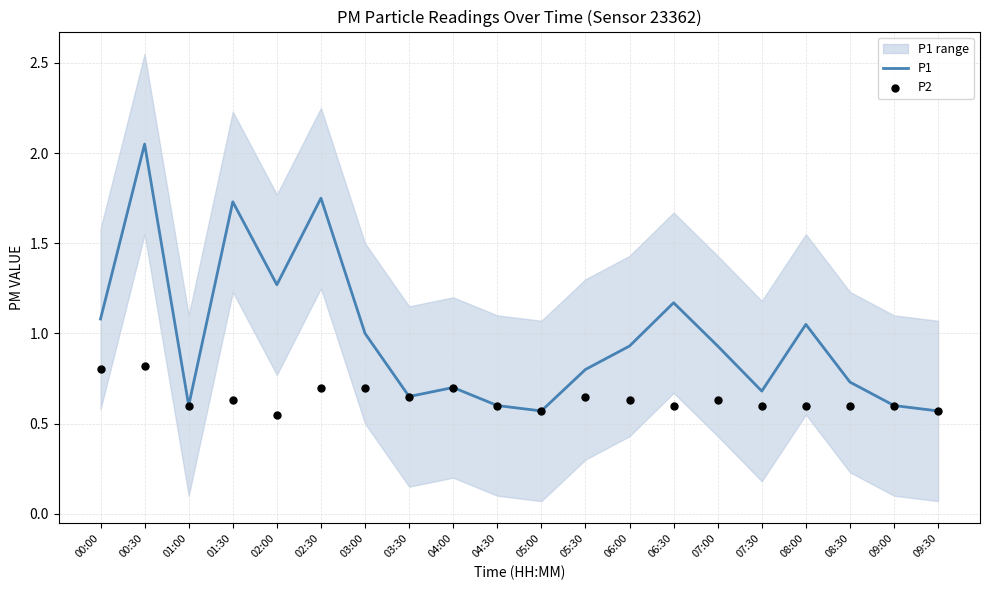

Which series has the largest Y range (max minus min)?

P1